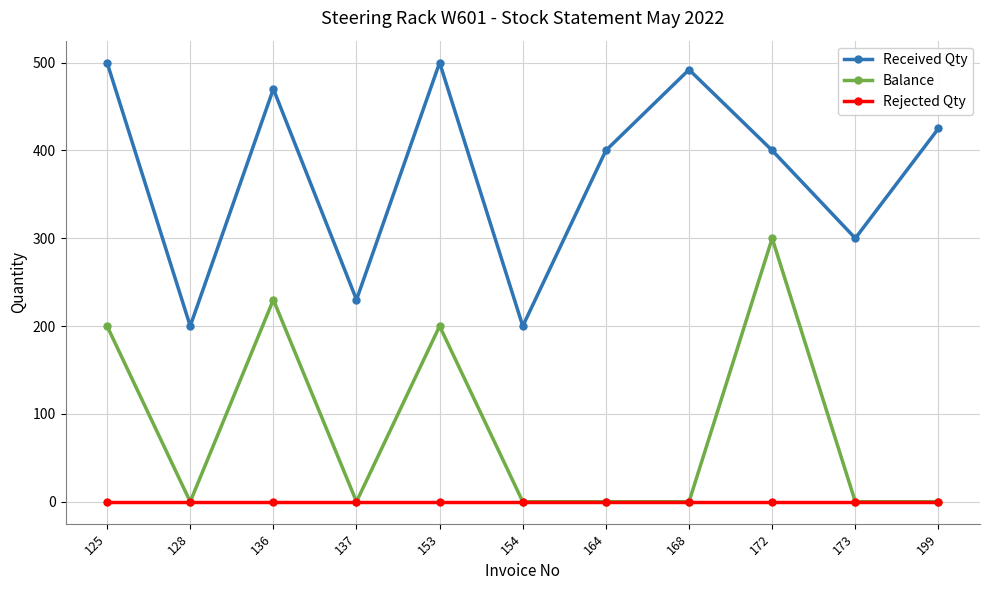

Does the chart have visible grid lines?

Yes